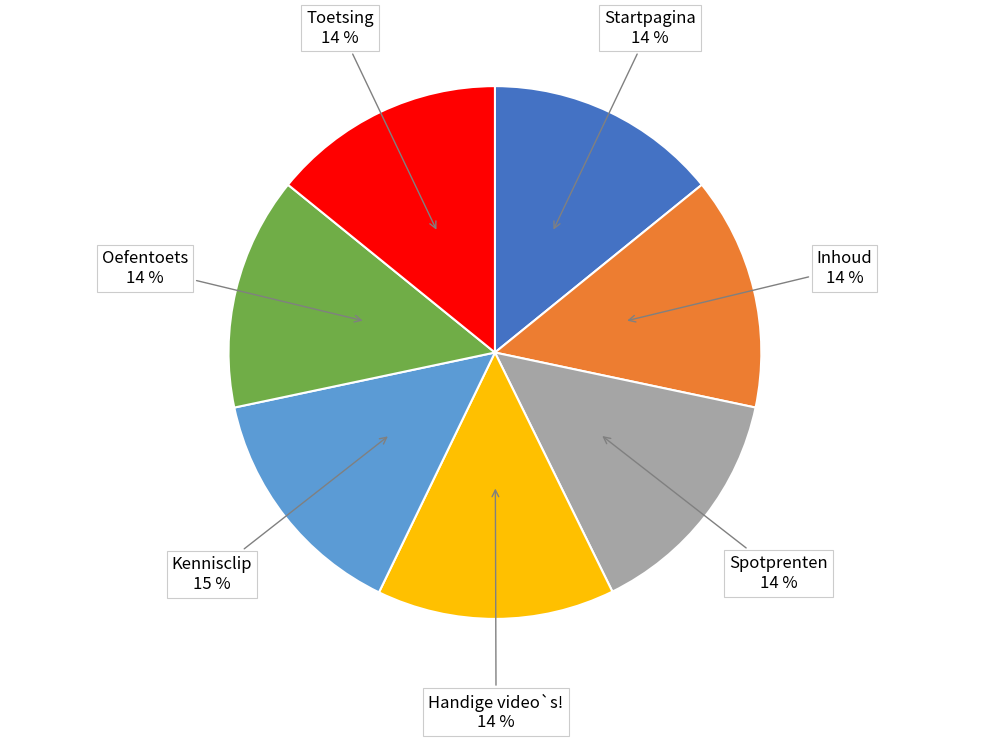

Is there any slice that represents more than half of the pie?

No